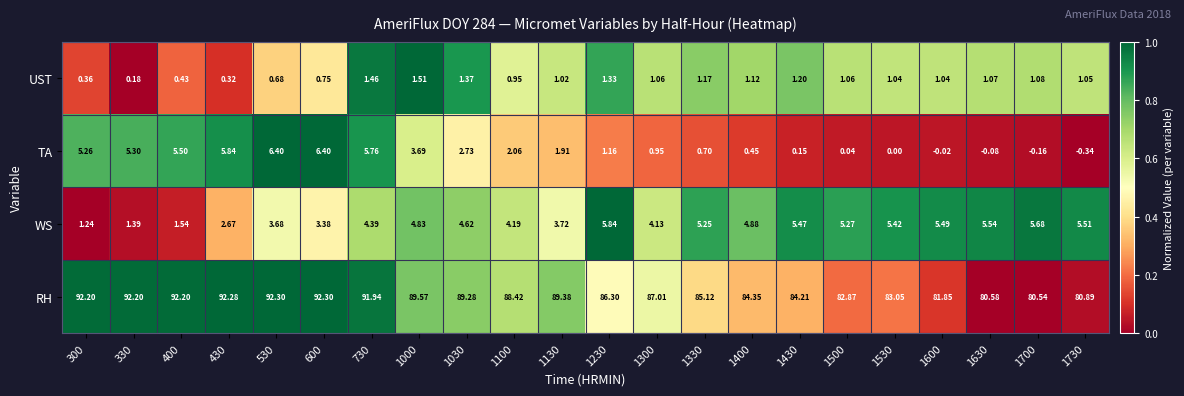

At 1730, list the series in order from smallest to largest.

TA, UST, WS, RH